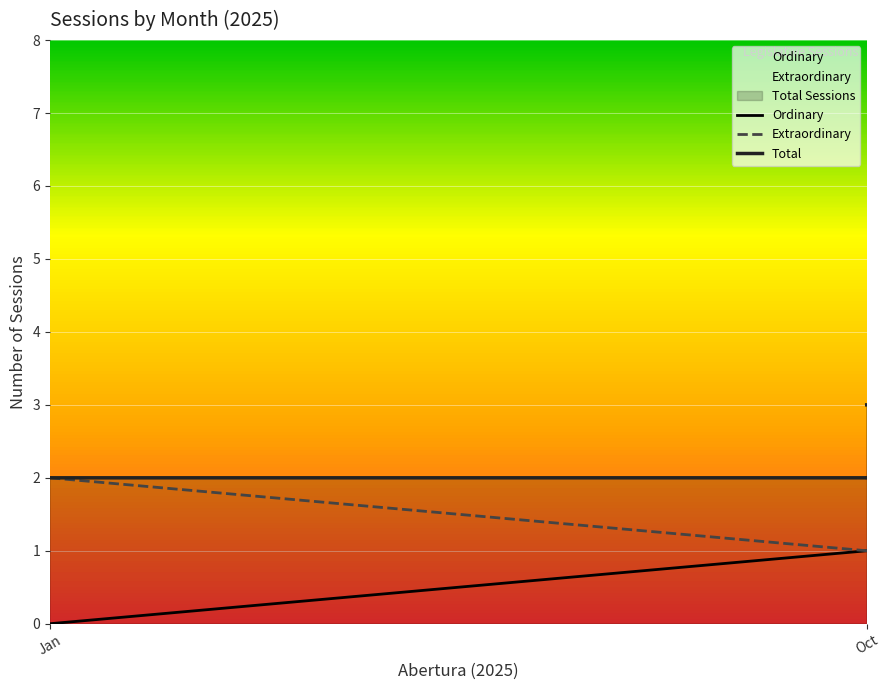

How many data points does each series have?

10